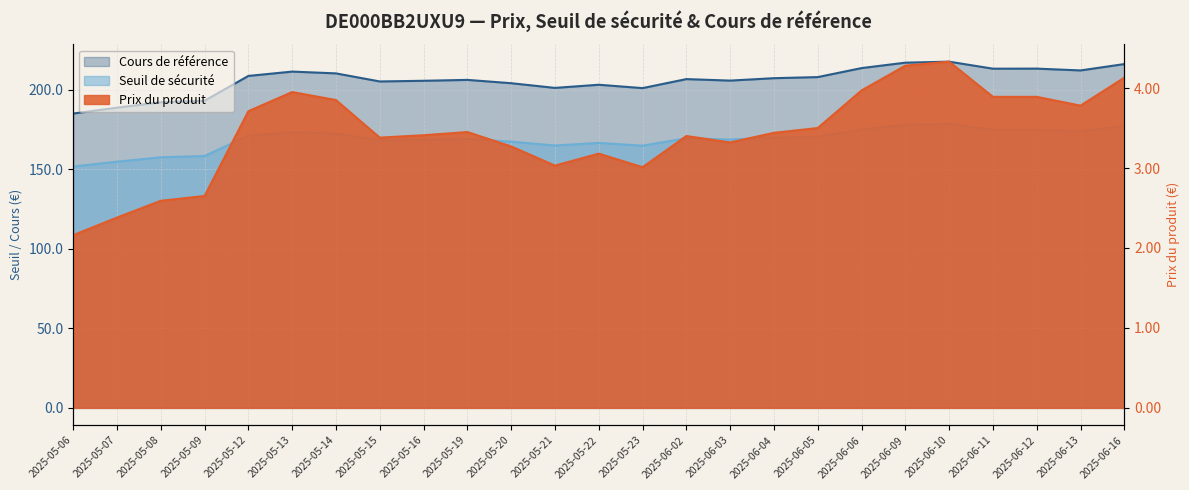

Which series has the largest range (max minus min)?

Cours de référence